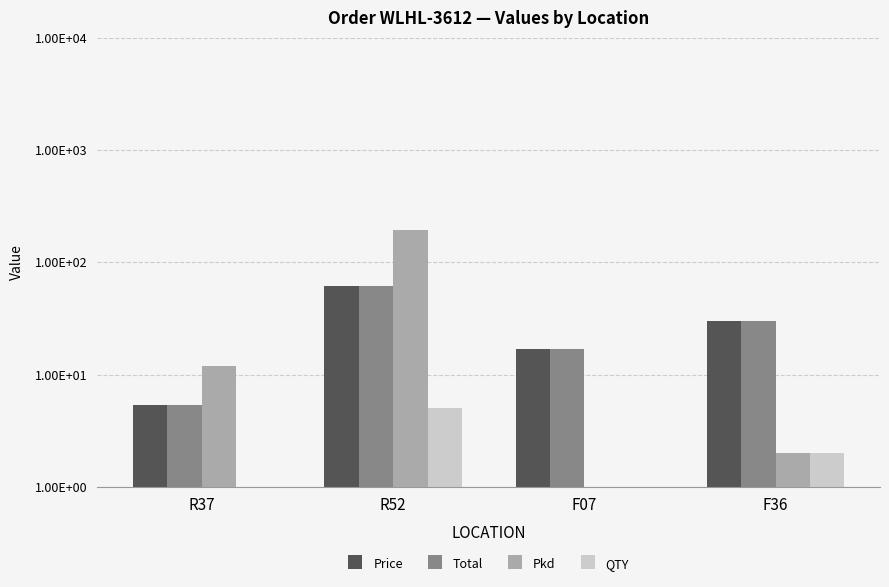

The value of QTY at F36 is 1.1. True or false?

False